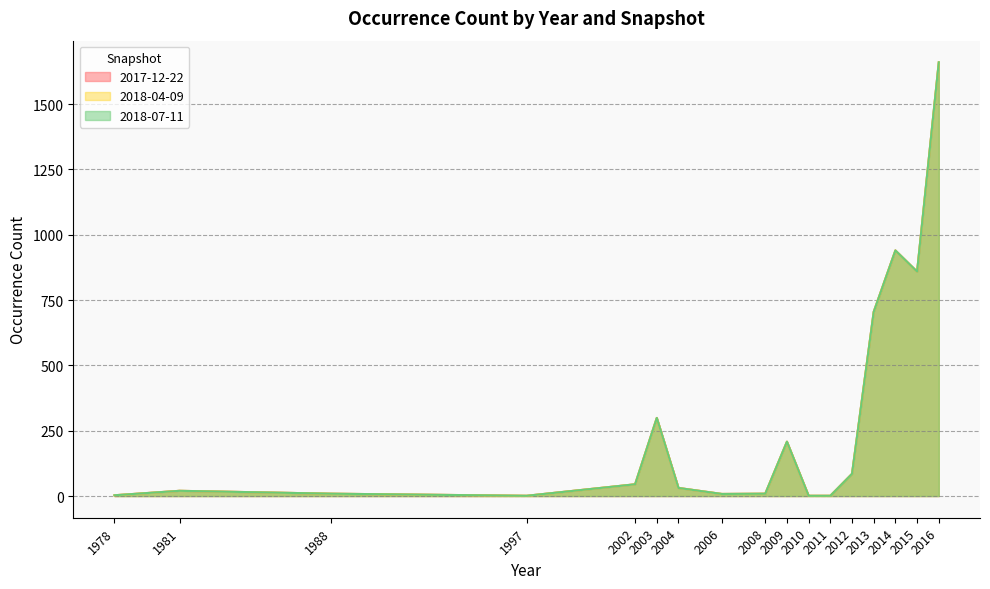

True or false: 2017-12-22 and 2018-04-09 cross at least once.

False